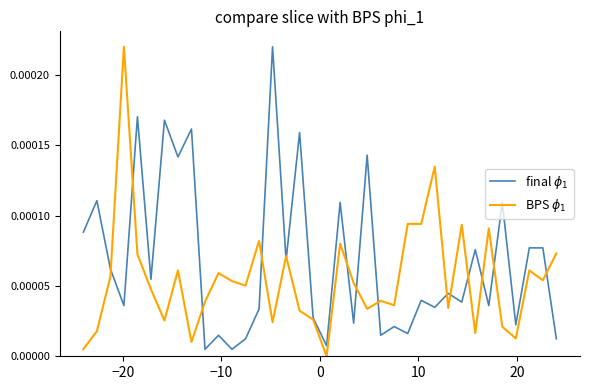

How many intersections are there between final $\phi_1$ and BPS $\phi_1$?

15